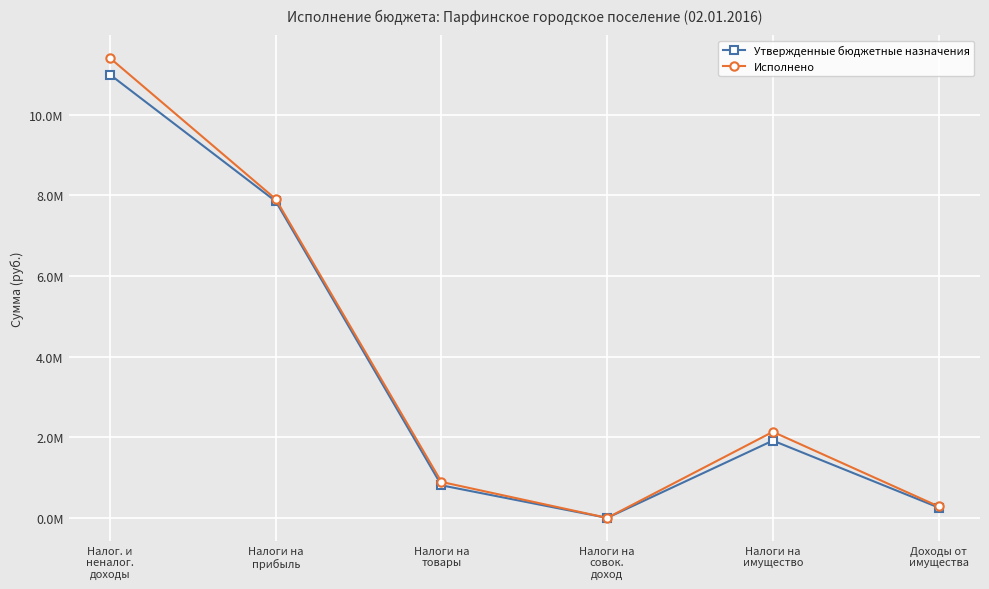

Reading left to right, what are all the values shown in this chart?

Утвержденные бюджетные назначения: Налог. и
неналог.
доходы=10989725.3	Налоги на
прибыль=7849400.0	Налоги на
товары=807600.0	Налоги на
совок.
доход=0.0	Налоги на
имущество=1916600.0	Доходы от
имущества=257328.3
Исполнено: Налог. и
неналог.
доходы=11400750.9	Налоги на
прибыль=7904352.1	Налоги на
товары=891632.0	Налоги на
совок.
доход=300.0	Налоги на
имущество=2134061.7	Доходы от
имущества=284719.3